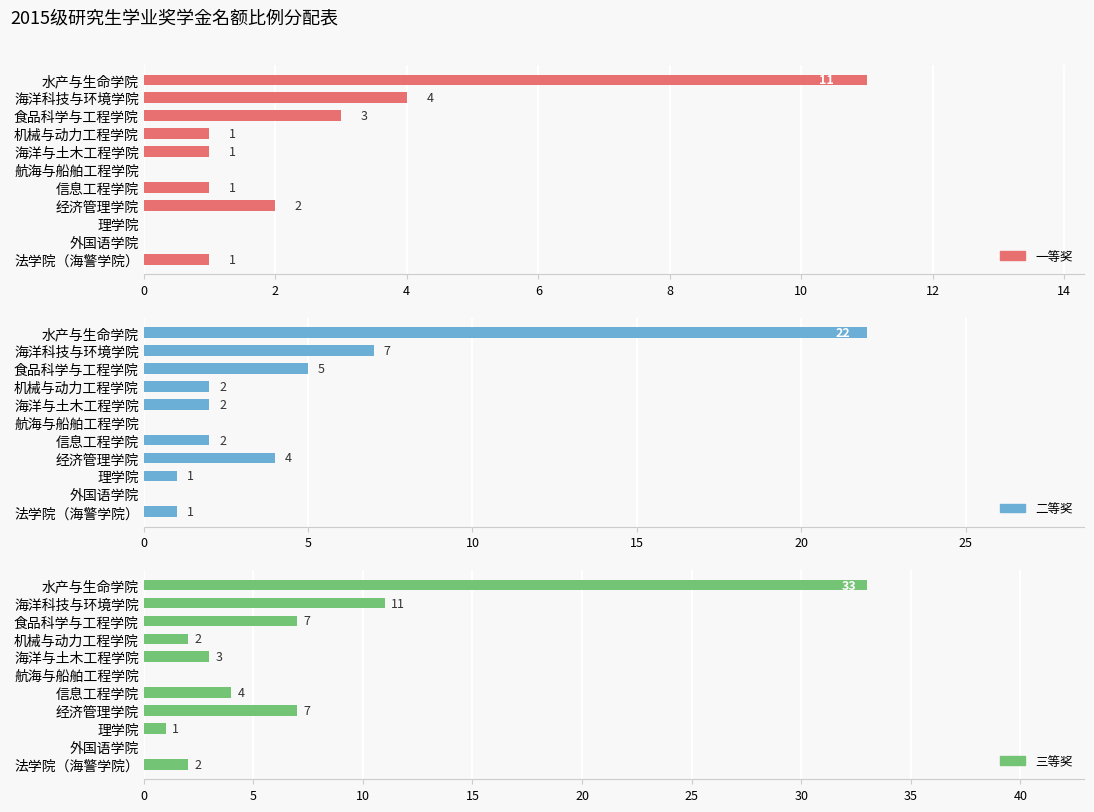

The 二等奖 series shows 7 at 9. True or false?

False